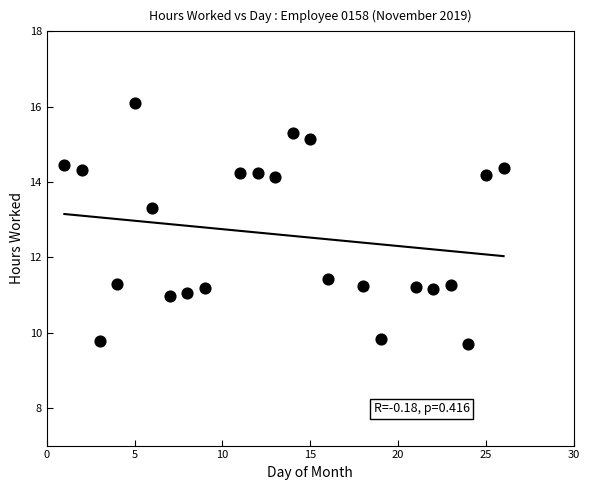

What is the range of X values (max minus min)?

25.0